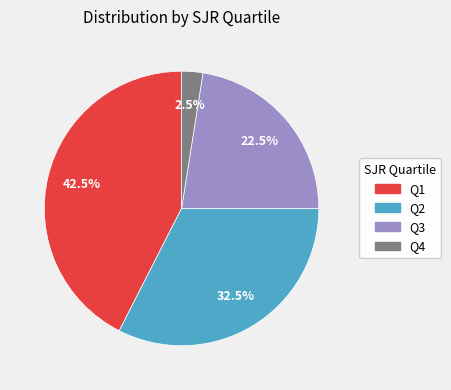

Approximately how many times larger is the value at Q3 compared to Q4?

9.0